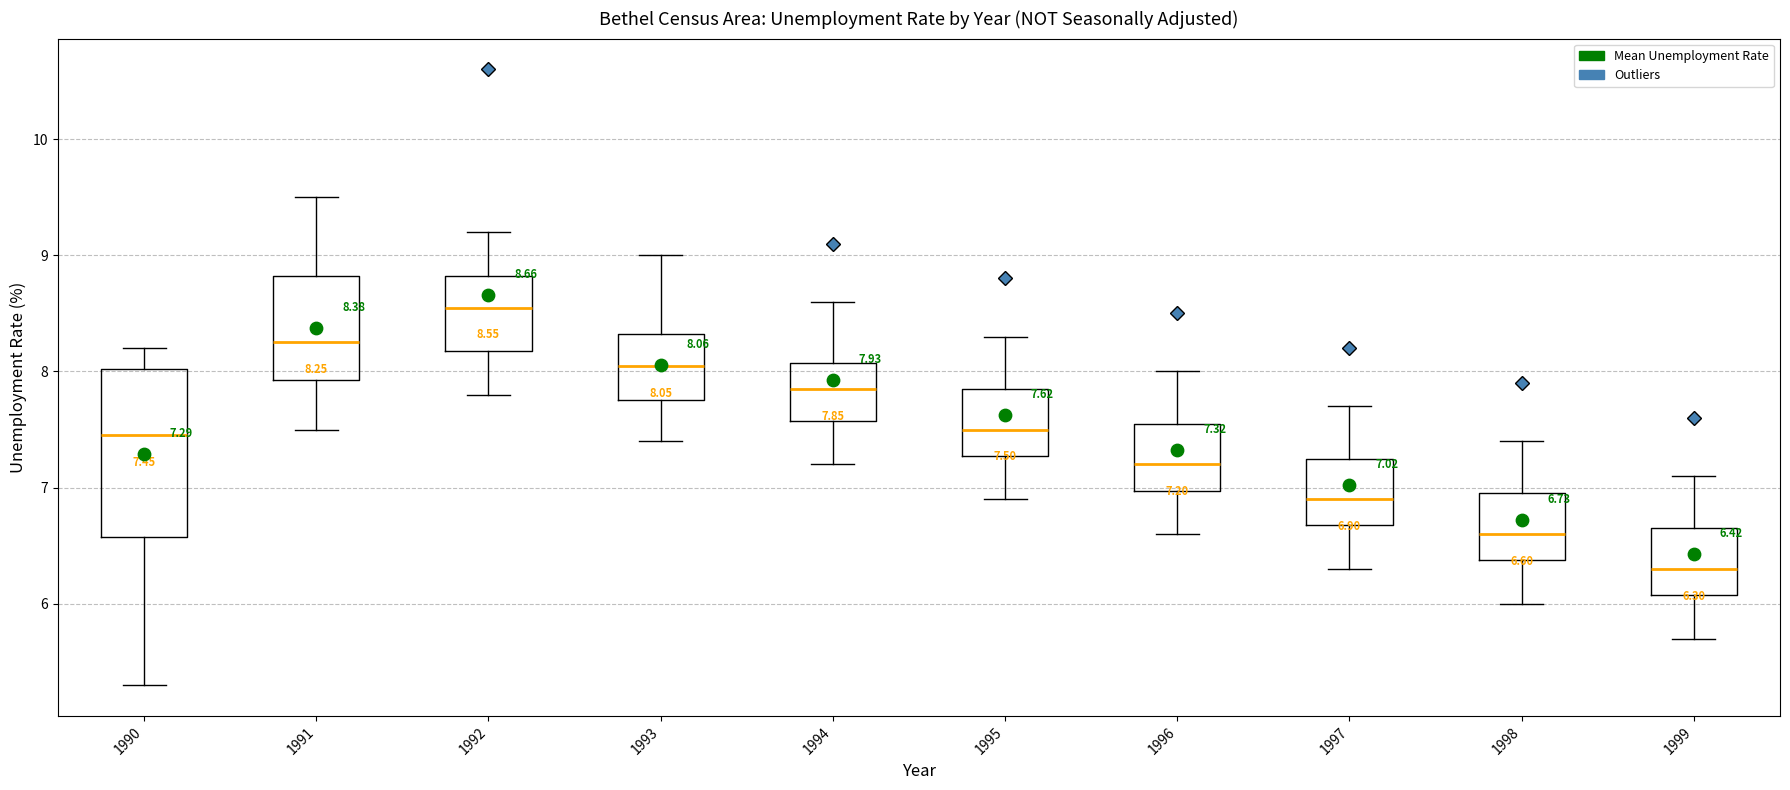

Which box's median line is the lowest?

1999